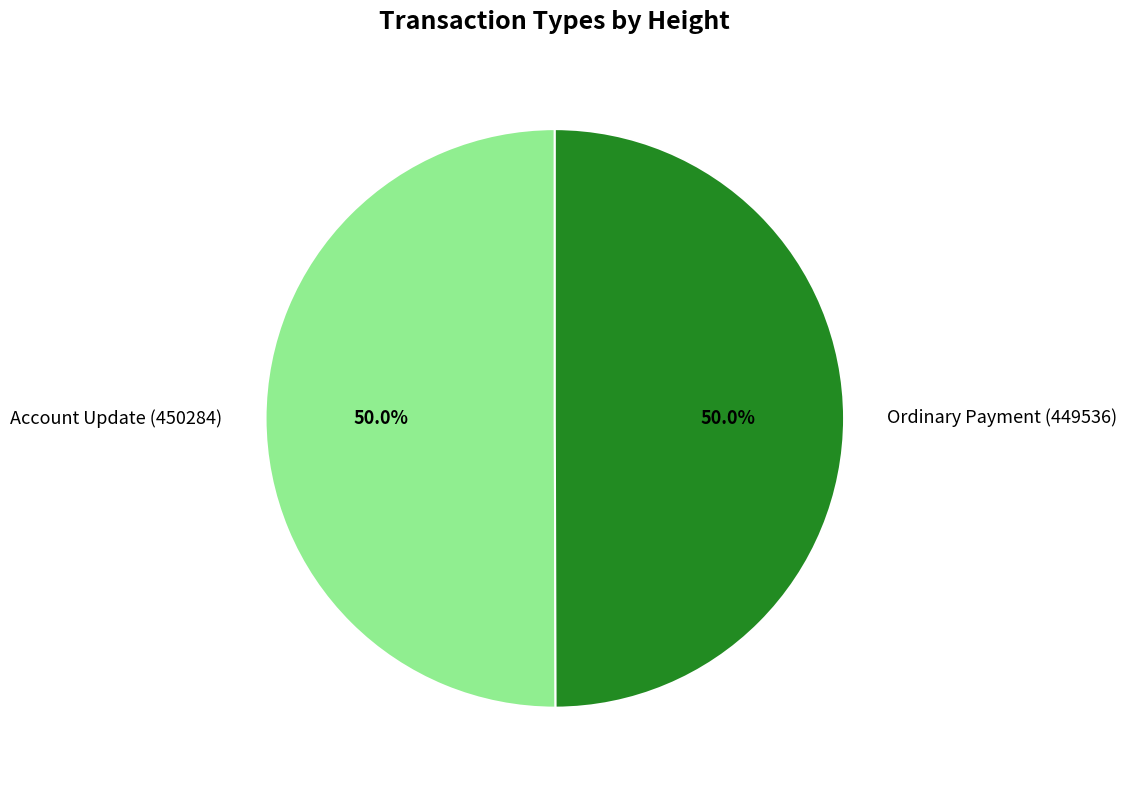

Is it true that Ordinary Payment (449536) is 39% of the pie?

False